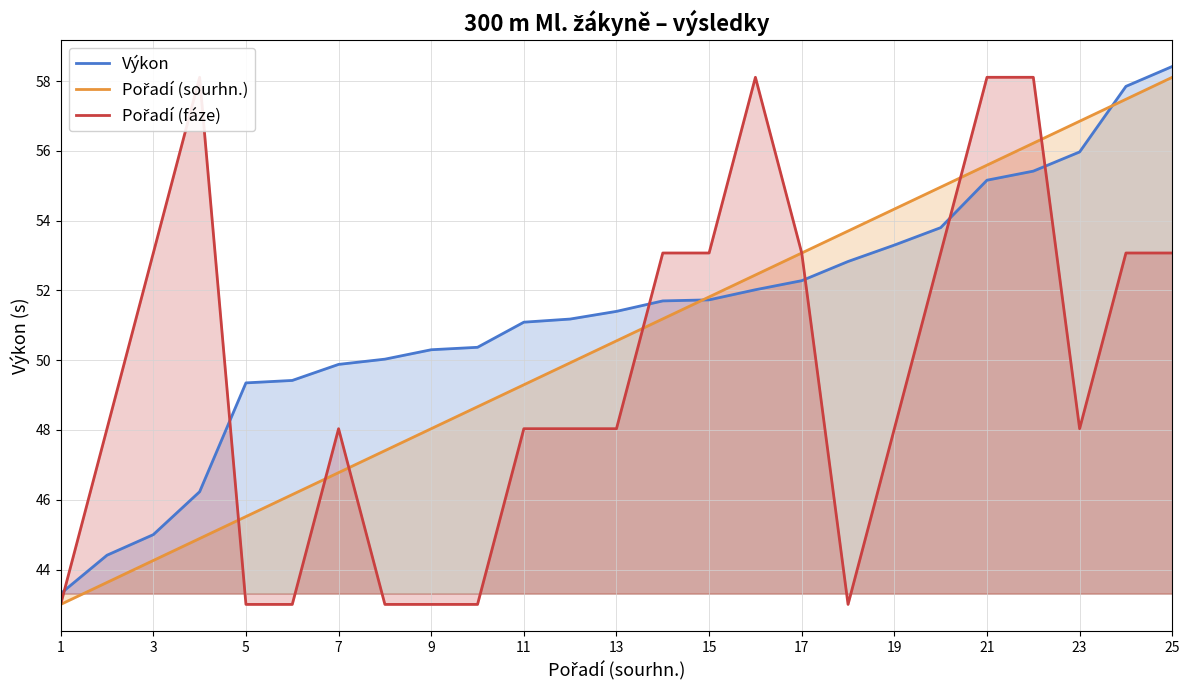

What are all the series names shown in the legend?

Výkon, Pořadí (sourhn.), Pořadí (fáze)